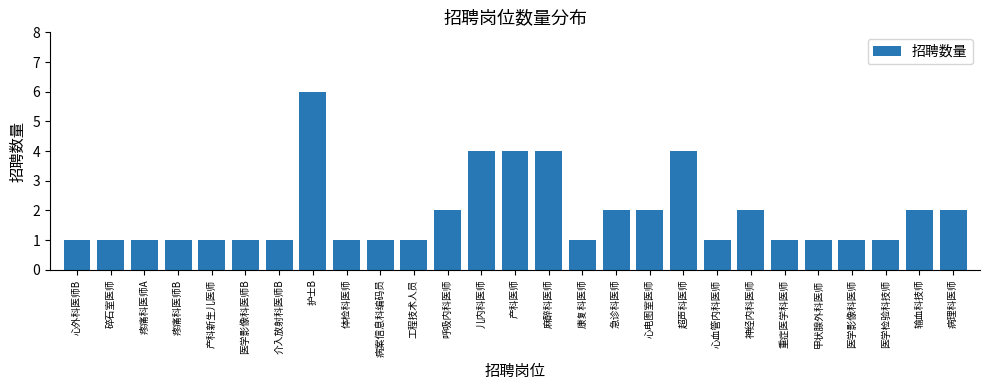

What position from the left is 心血管内科医师?

20